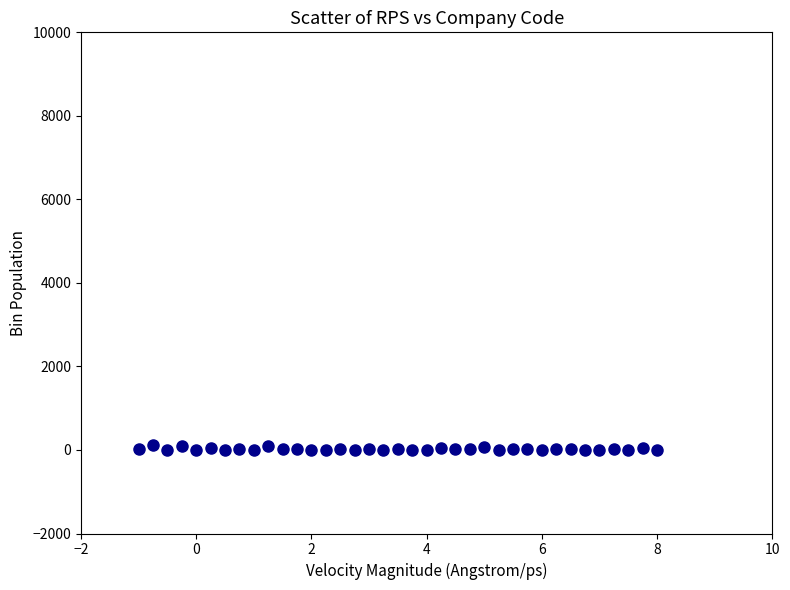

What is the range of Y values (max minus min)?

113.9